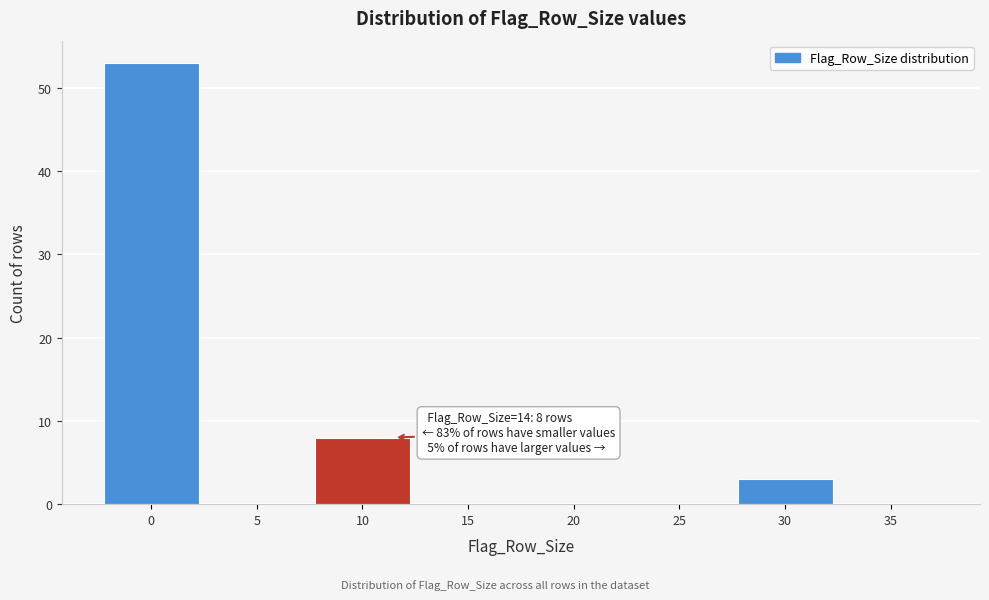

Reading left to right, what are all the values shown in this chart?

0=53	5=0	10=8	15=0	20=0	25=0	30=3	35=0